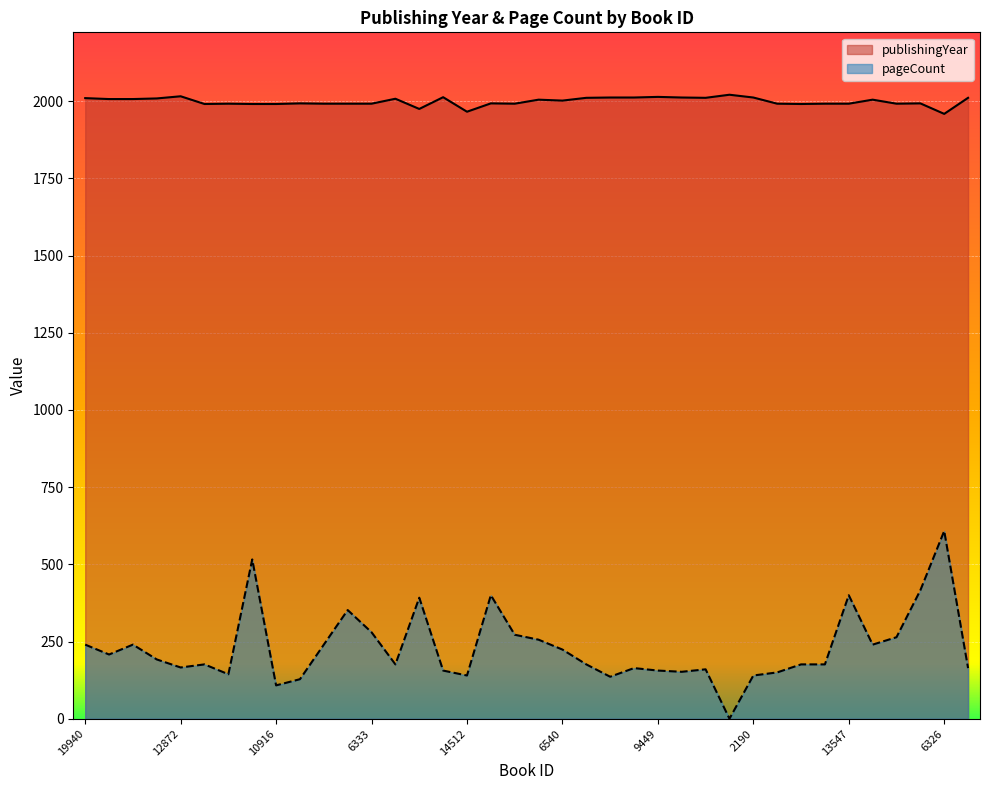

What is the label of the 34th point from the left?

6404